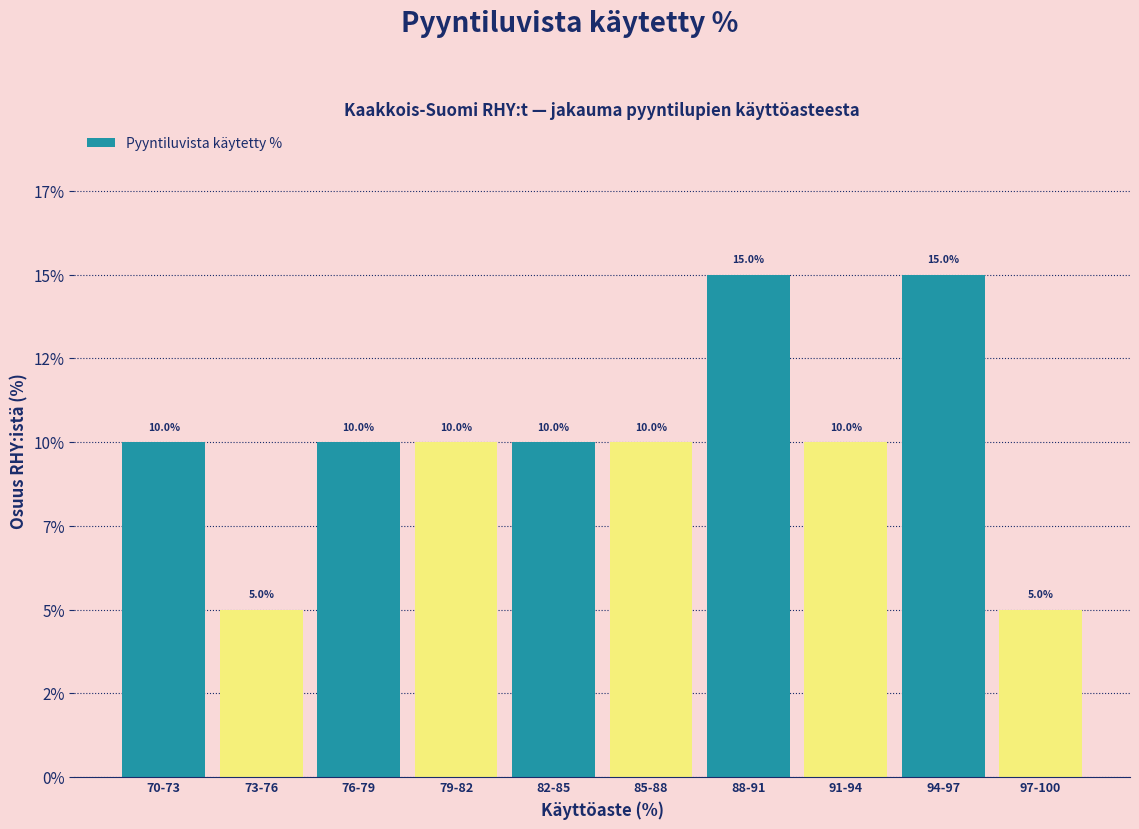

Does the chart contain any negative values?

No